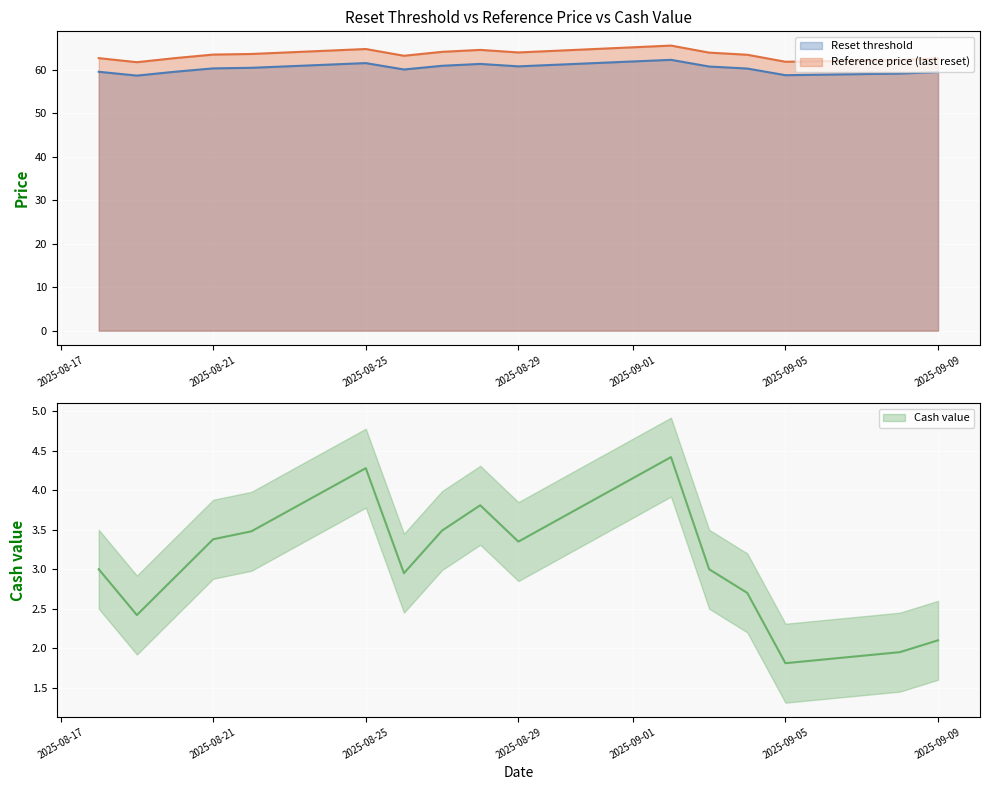

At which label does Reference price first exceed 63?

2025-08-21